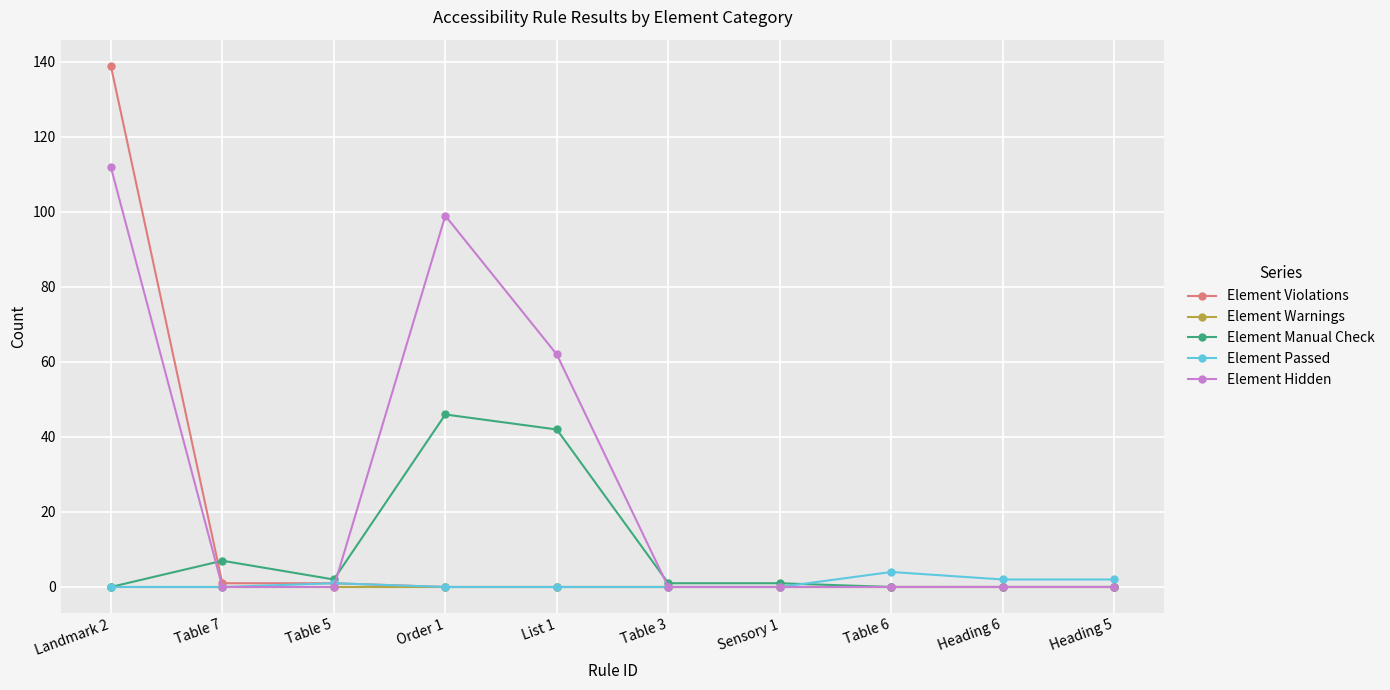

How many lines are shown in the chart?

5